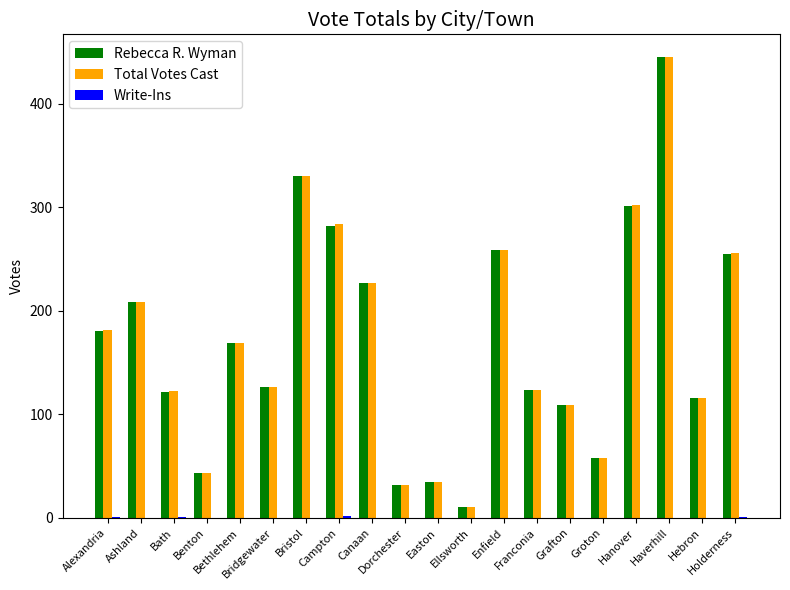

What is the sum of all Rebecca R. Wyman values?

3435